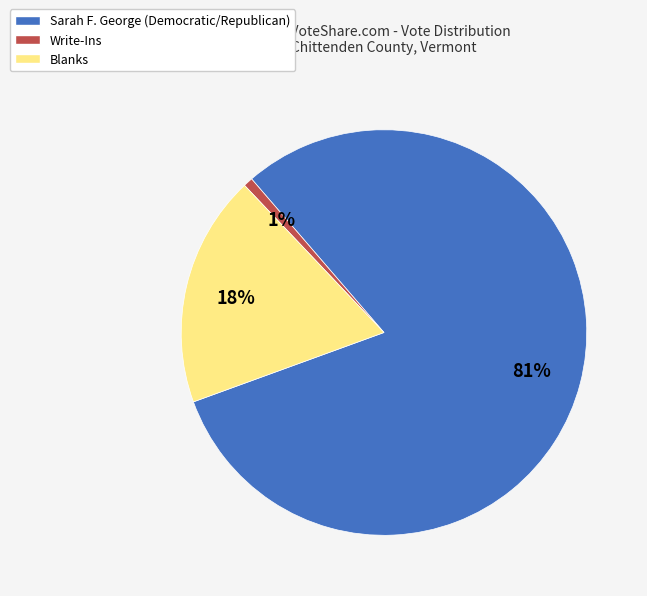

To the nearest percent, what portion does Write-Ins represent?

1%